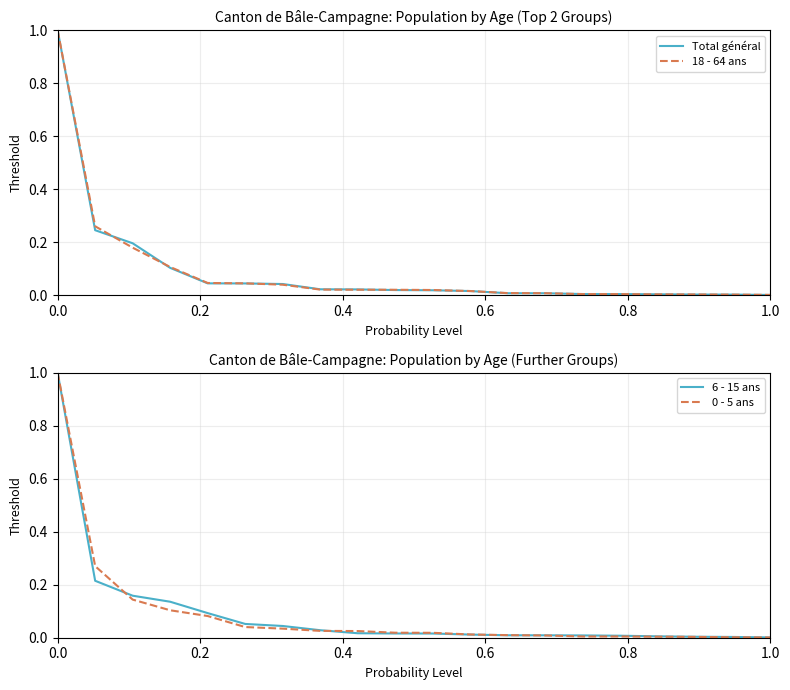

True or false: 18 - 64 ans has a value of 0.0 at 18.

False